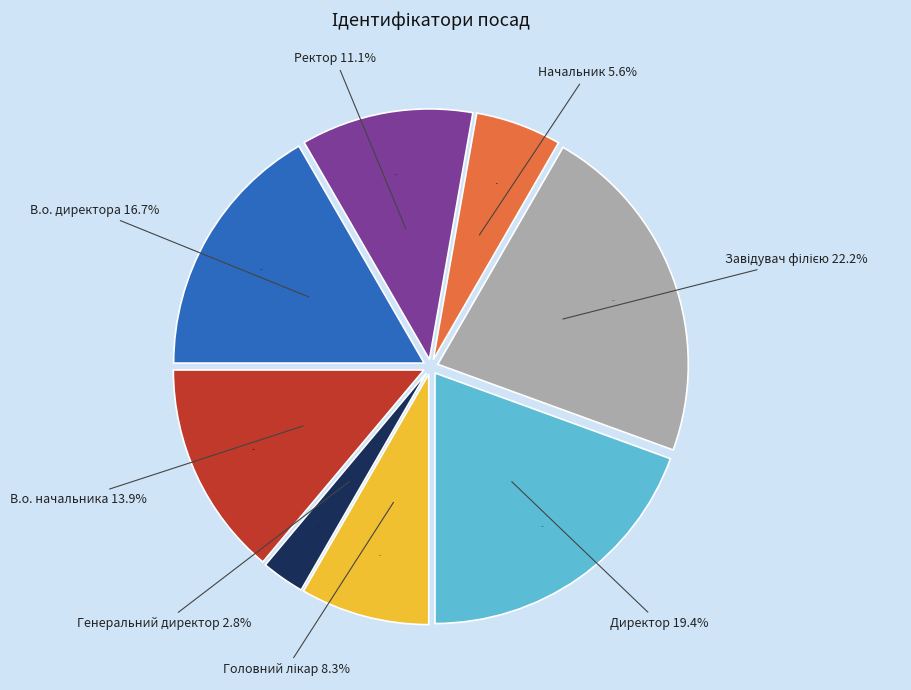

How many segments does this pie chart have?

8